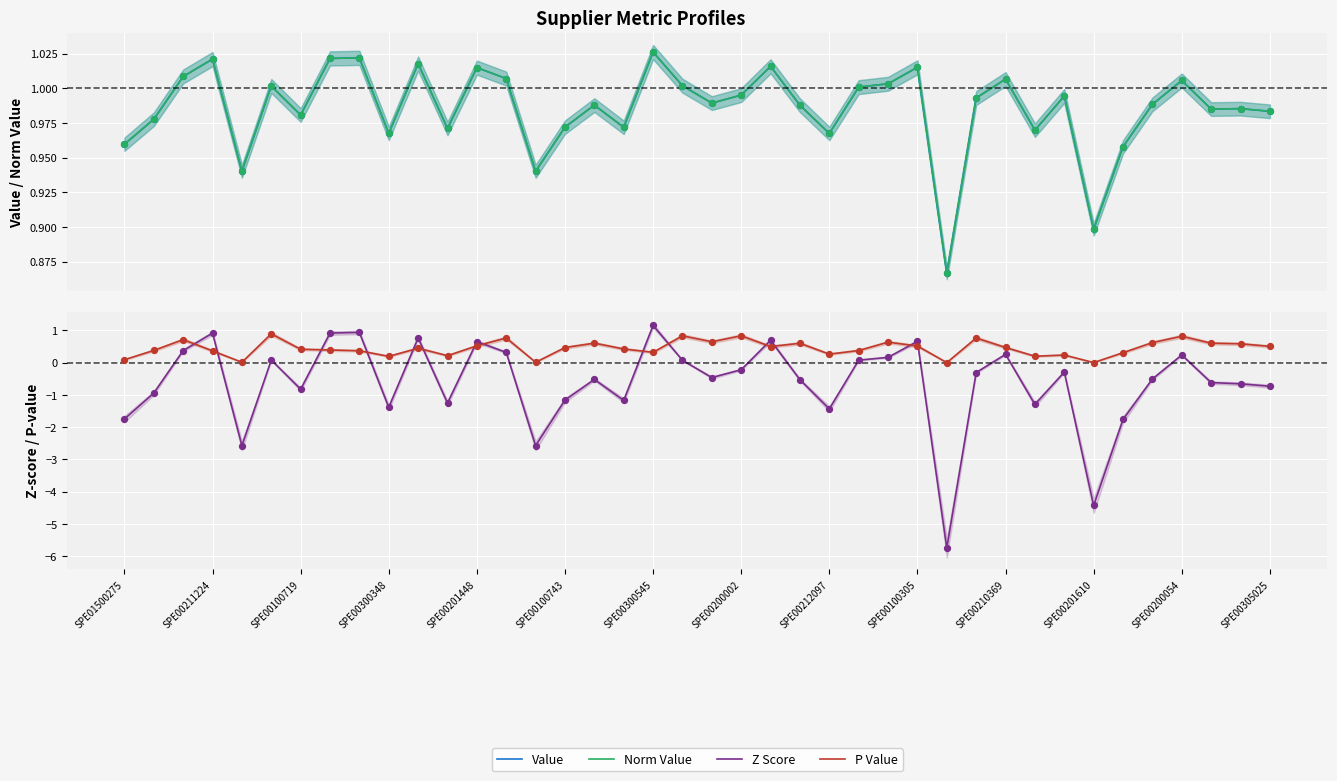

What are all the series names shown in the legend?

Value, Norm Value, Z Score, P Value